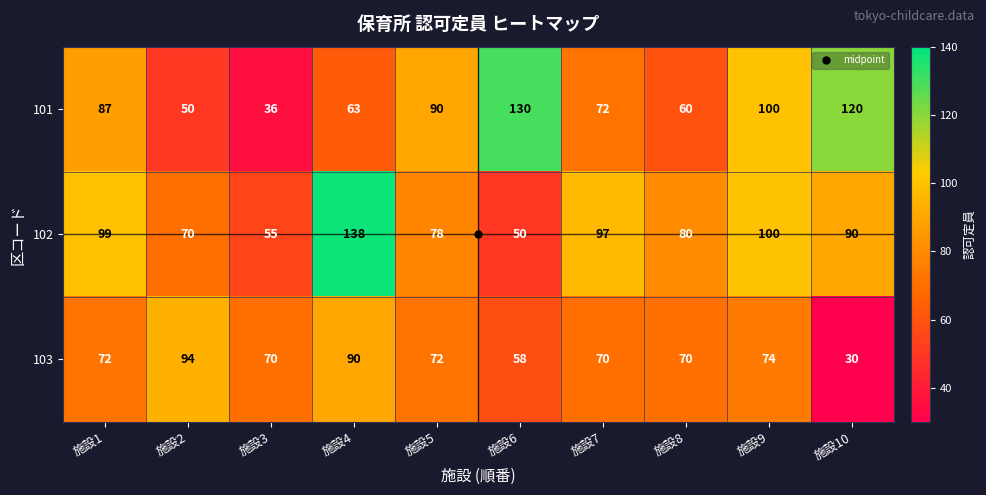

True or false: 103 has a value of 94 at 施設2.

True